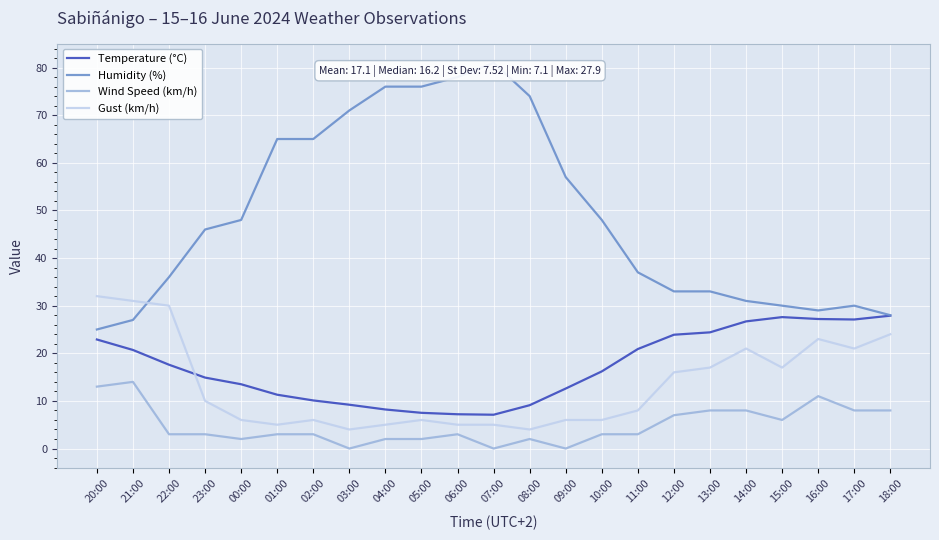

What is the difference between the maximum and minimum values in the Temperature (°C) series?

20.8